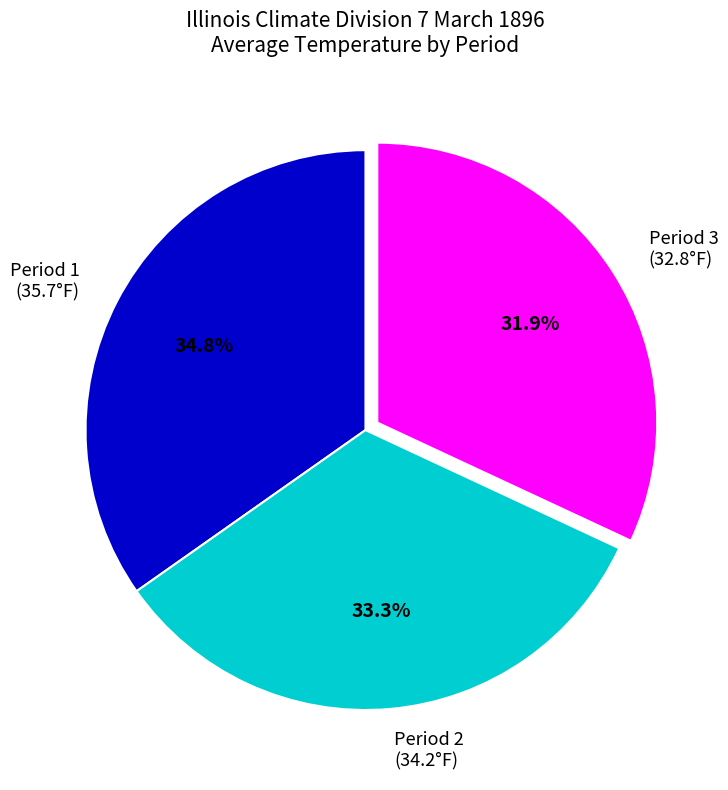

Which slice is the smallest?

Period 3 (32.8°F)